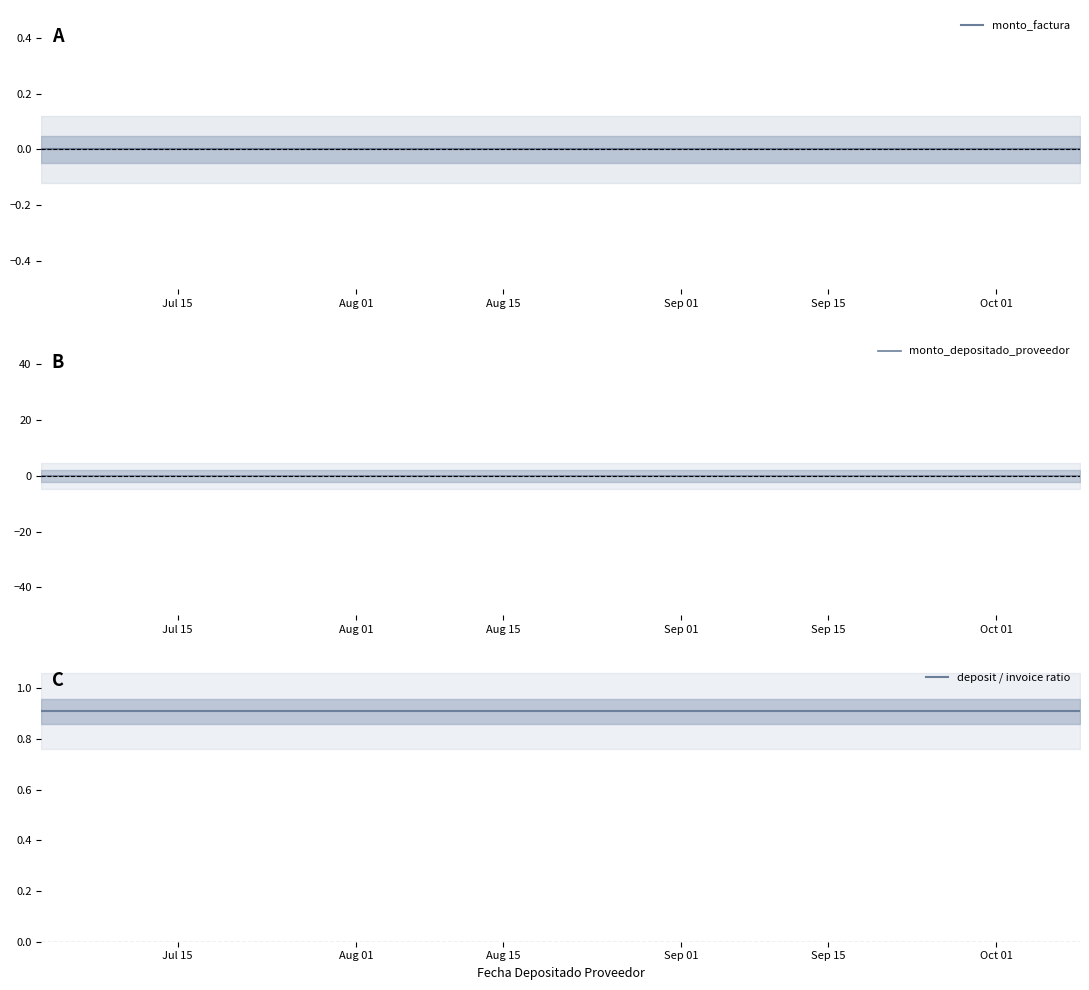

Is it true that deposit / invoice ratio equals 0.9 at Jul 15?

True